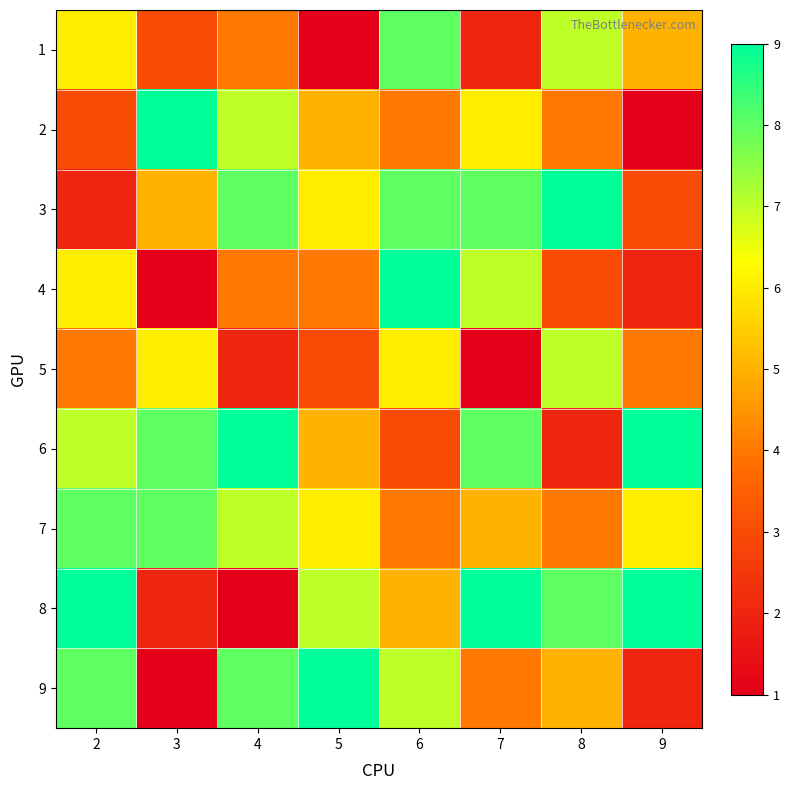

Reading left to right, transcribe all the data shown in this chart.

1: 2=6	3=3	4=4	5=1	6=8	7=2	8=7	9=5
2: 2=3	3=9	4=7	5=5	6=4	7=6	8=4	9=1
3: 2=2	3=5	4=8	5=6	6=8	7=8	8=9	9=3
4: 2=6	3=1	4=4	5=4	6=9	7=7	8=3	9=2
5: 2=4	3=6	4=2	5=3	6=6	7=1	8=7	9=4
6: 2=7	3=8	4=9	5=5	6=3	7=8	8=2	9=9
7: 2=8	3=8	4=7	5=6	6=4	7=5	8=4	9=6
8: 2=9	3=2	4=1	5=7	6=5	7=9	8=8	9=9
9: 2=8	3=1	4=8	5=9	6=7	7=4	8=5	9=2